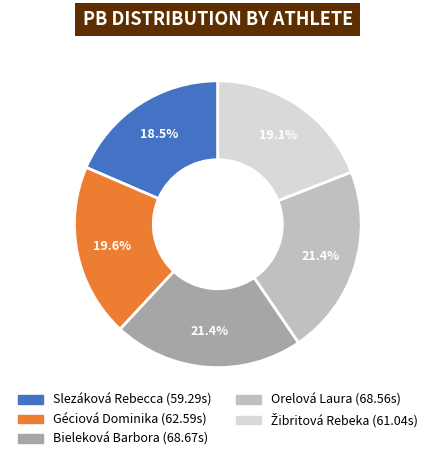

Combined, do Bieleková Barbora and Slezáková Rebecca account for over 50%?

No